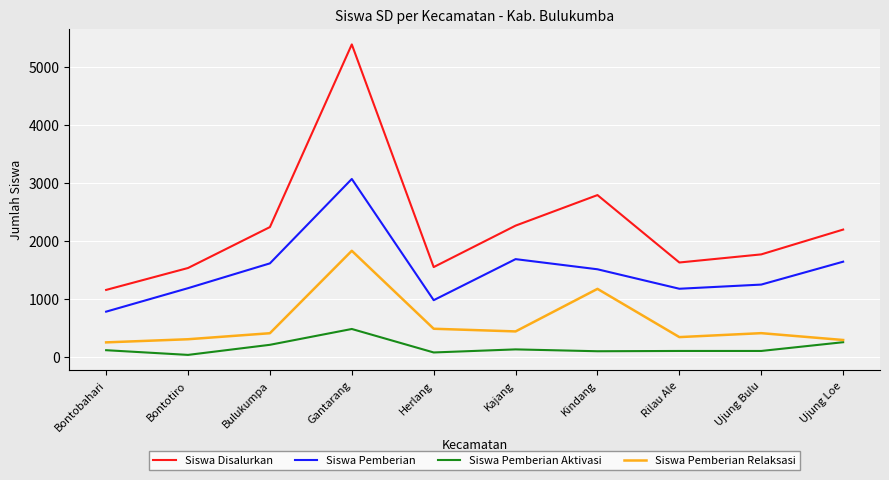

What is the spread (max minus min) of values at Ujung Bulu?

1666